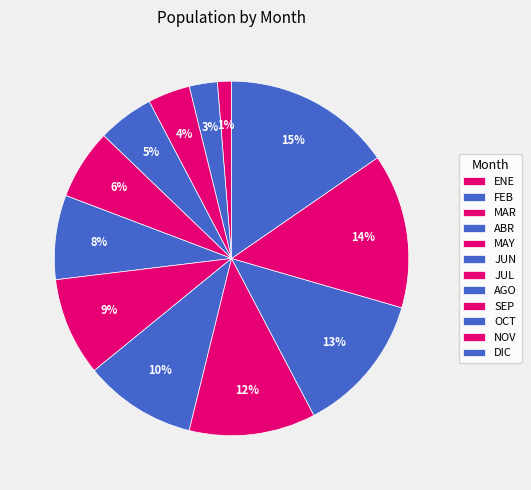

Combined, do SEP and JUN account for over 50%?

No